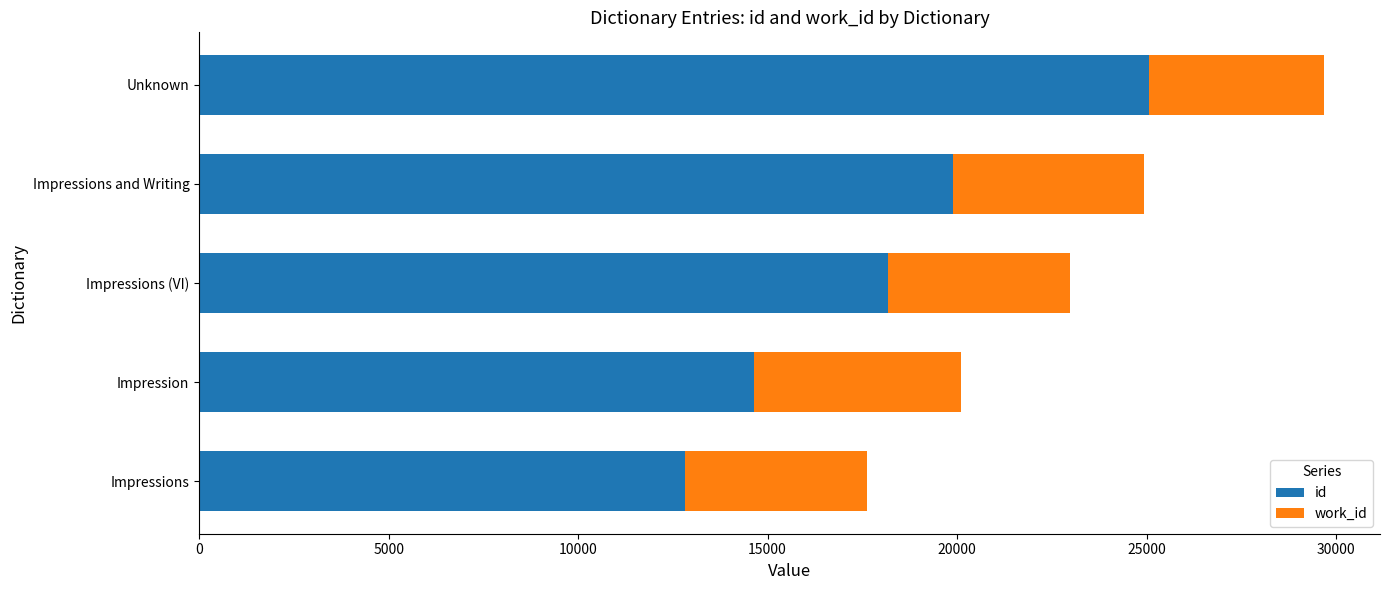

List the labels in order of id value, smallest first.

Impressions, Impression, Impressions (VI), Impressions and Writing, Unknown